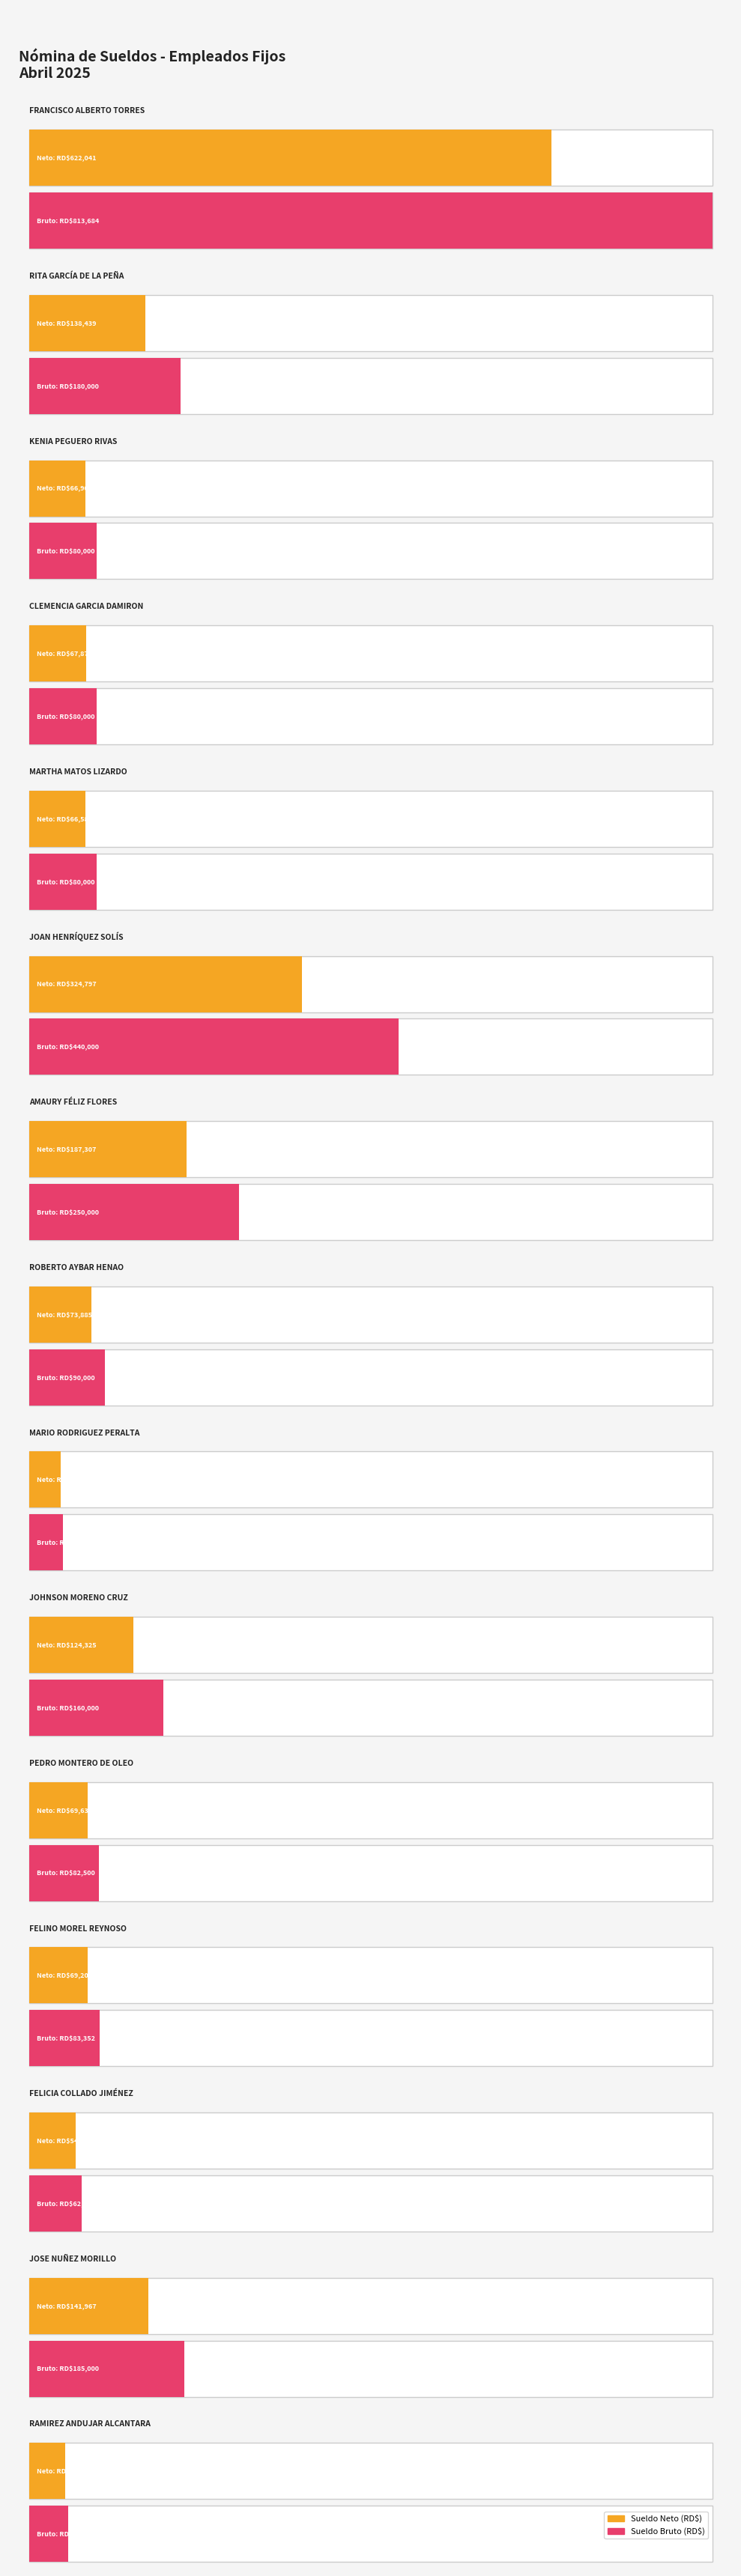

Does the chart contain any negative values?

No